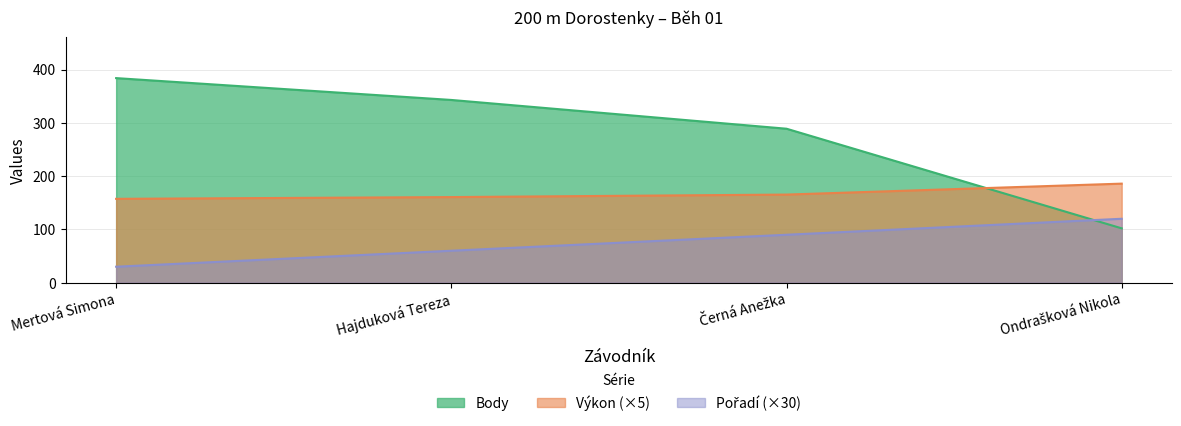

Reading left to right, transcribe all the data shown in this chart.

Pořadí: 30.0	60.0	90.0	120.0
Výkon: 157.4	160.7	165.4	185.9
Body: 384.0	343.0	289.0	102.0